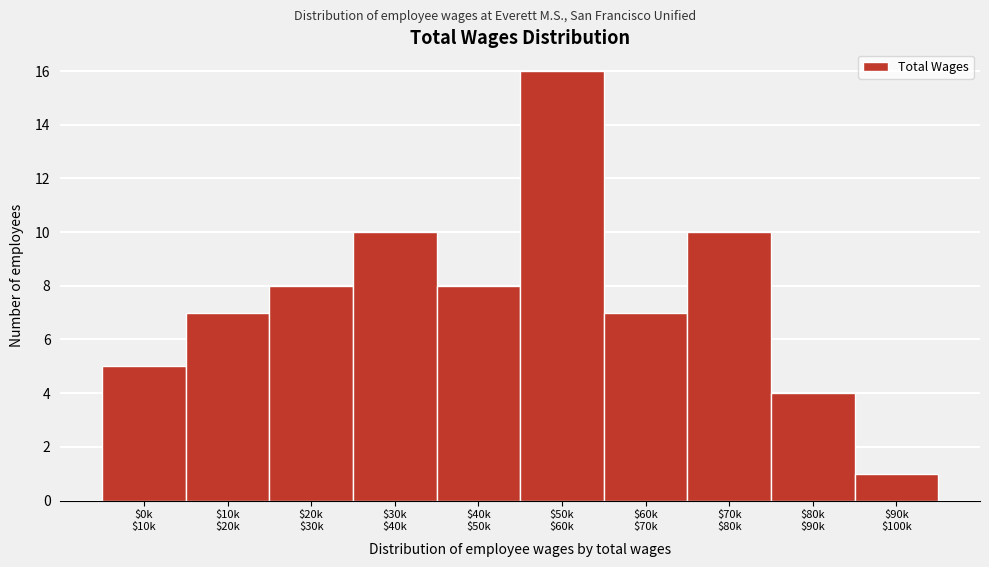

Reading left to right, extract all data points from this chart.

5	7	8	10	8	16	7	10	4	1